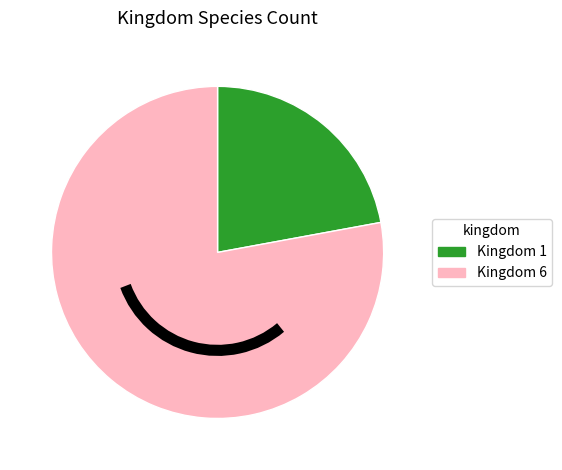

Is there a majority slice in this chart?

Yes